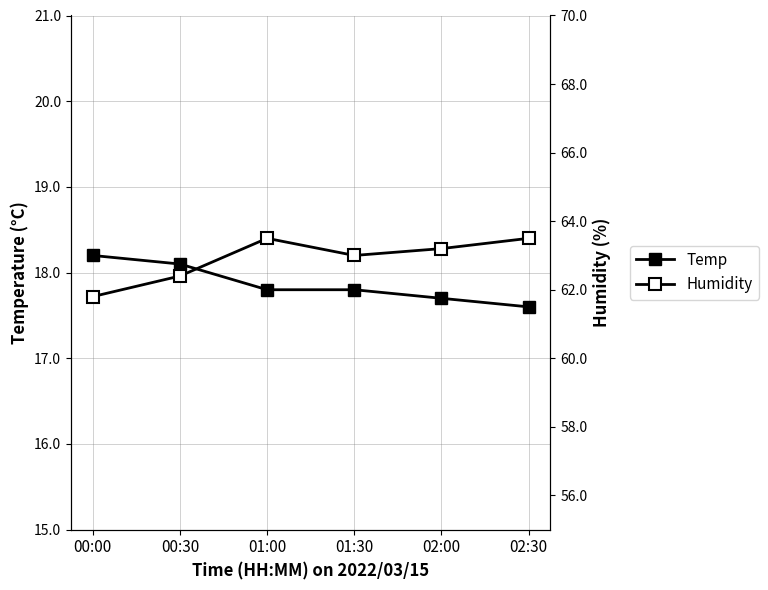

What is the spread (max minus min) of values at 00:30?

44.3